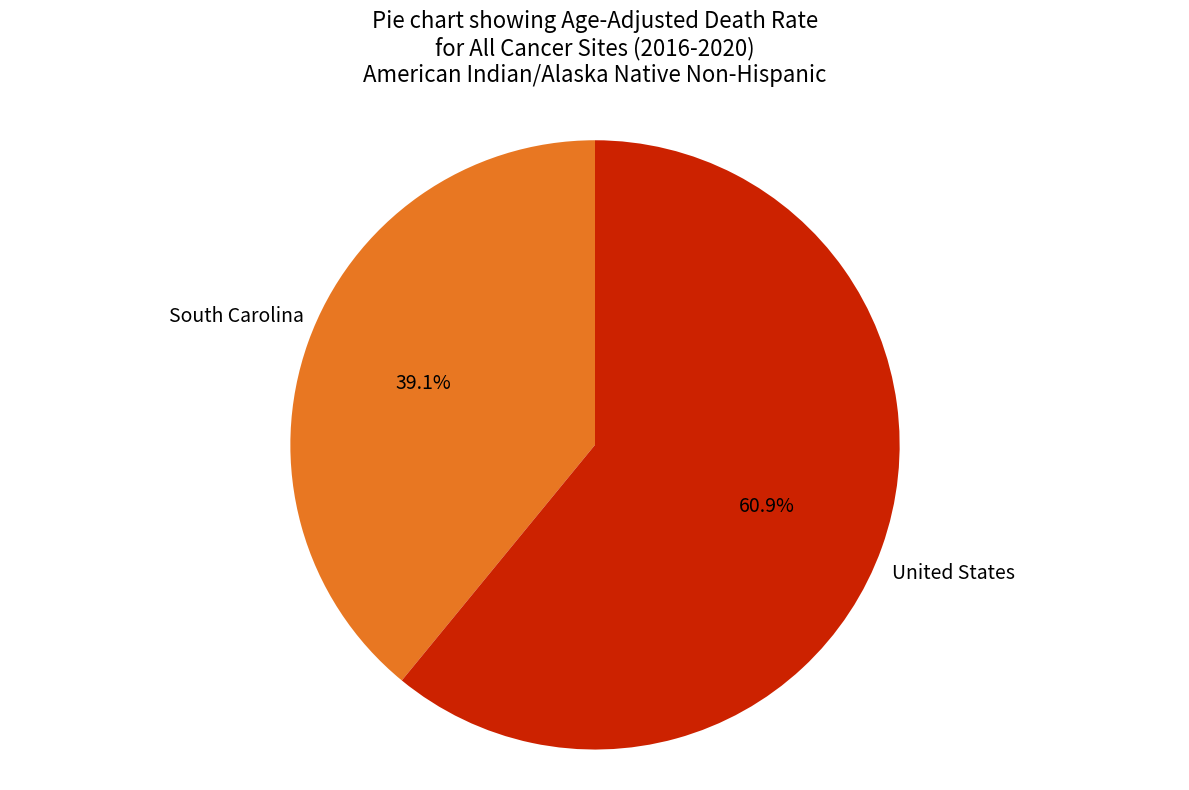

Is there a majority slice in this chart?

Yes